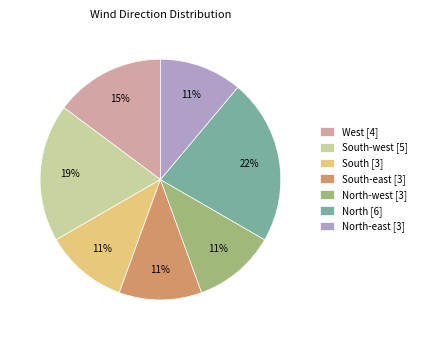

Between North-east [3] and North [6], which is larger?

North [6]